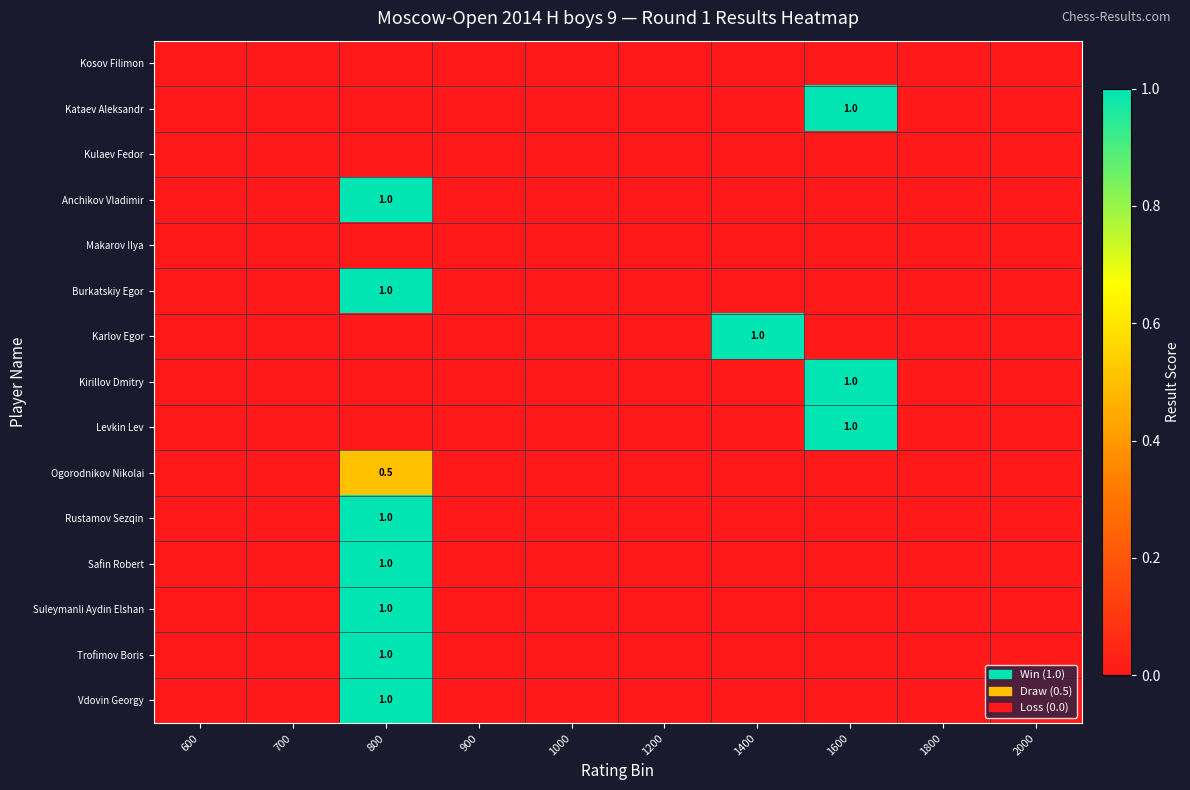

Is the value of Safin Robert at 1400 greater than the value of Rustamov Sezqin at 1800?

No